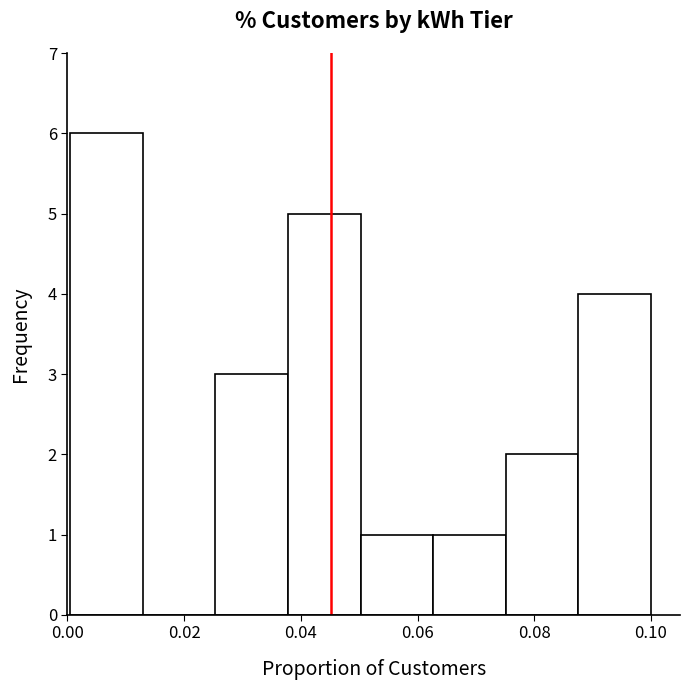

What is the height of the bar covering 0.062 to 0.076 on the x-axis? Neither the bar edges nor the heights are printed on the chart, so give them approximately, as read against the axes.

1